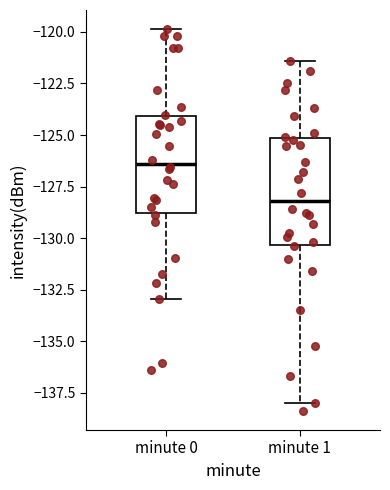

Reading left to right, read every box against the y-axis: the position of its median line, the range the box covers, and the ends of its whiskers. The values are not printed on the chart, so give them approximately, as read against the axis.

minute 0: median -126.5, box -129.0 to -124.0, whiskers -133.0 to -120.0
minute 1: median -128.0, box -130.5 to -125.0, whiskers -138.0 to -121.5